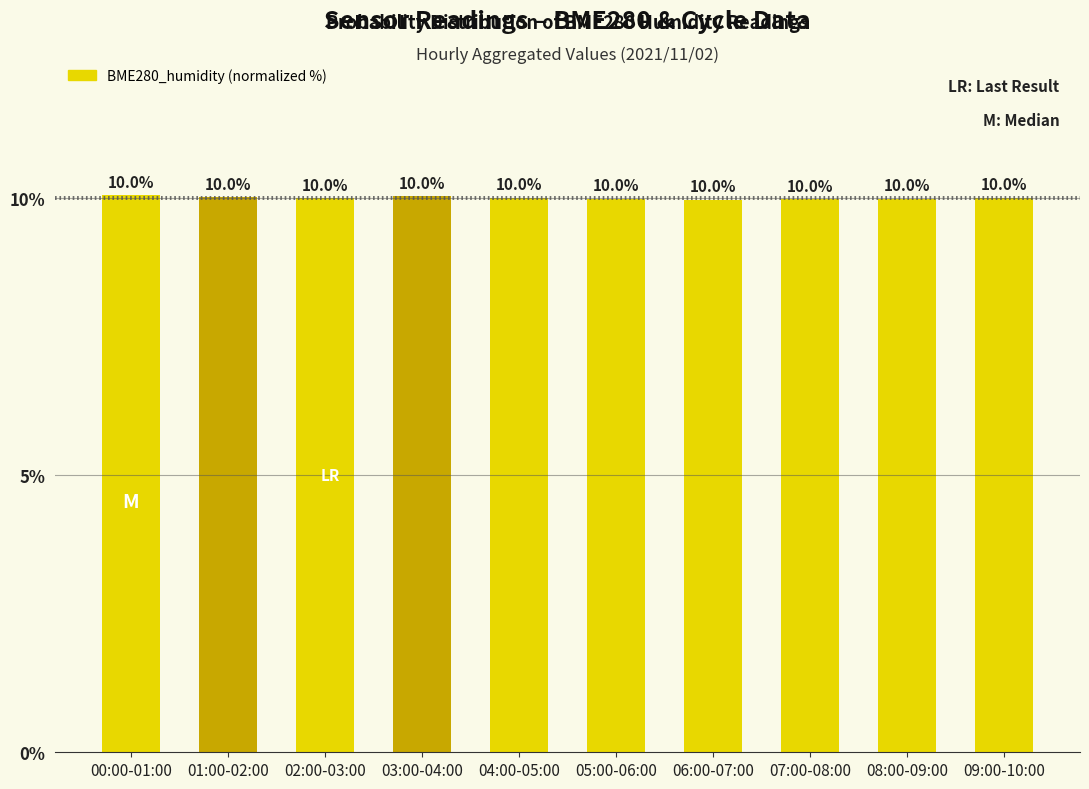

How many bars are there in total?

10